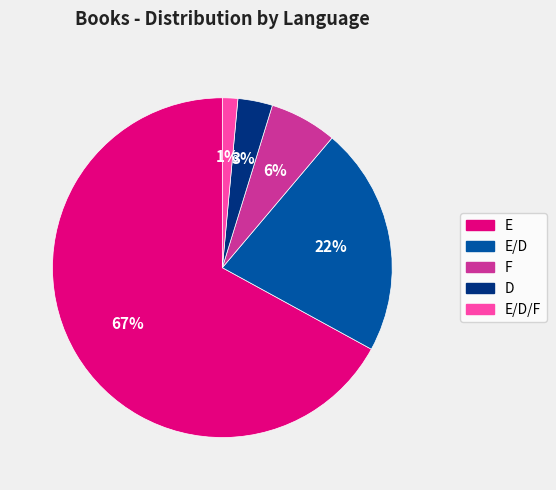

Is there any slice that represents more than half of the pie?

Yes